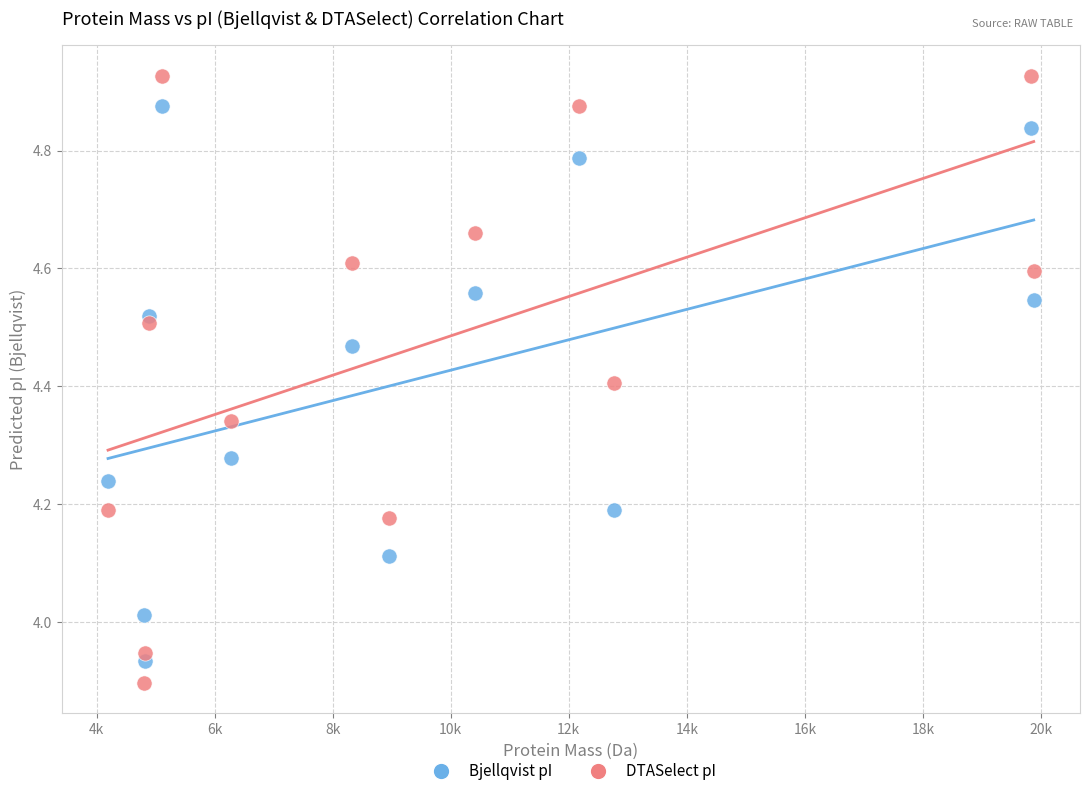

Across all data points, what is the range of Y values (max minus min)?

1.0